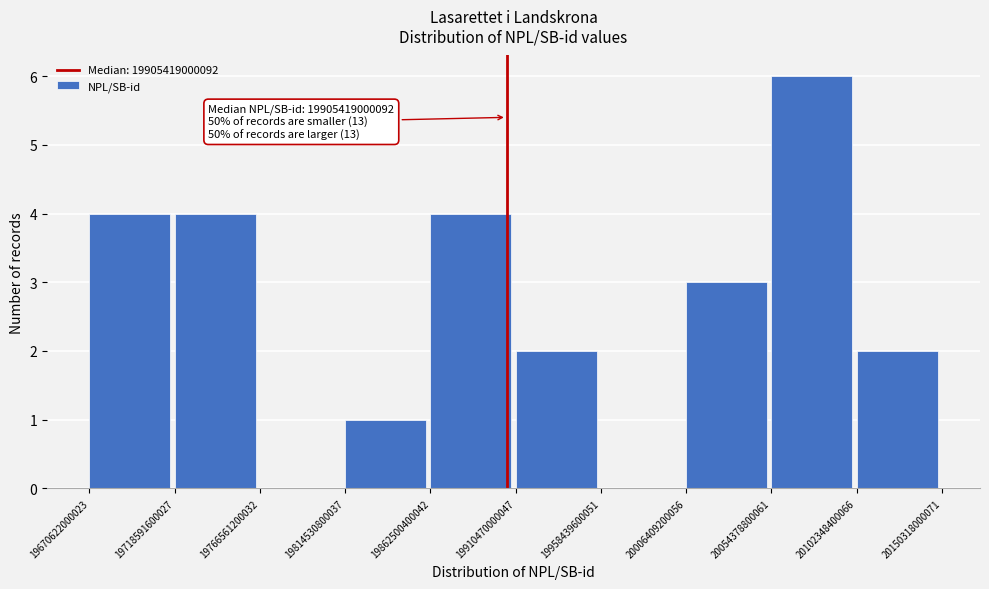

Which range on the x-axis has the tallest bar?

20054378800061 to 20102348400066